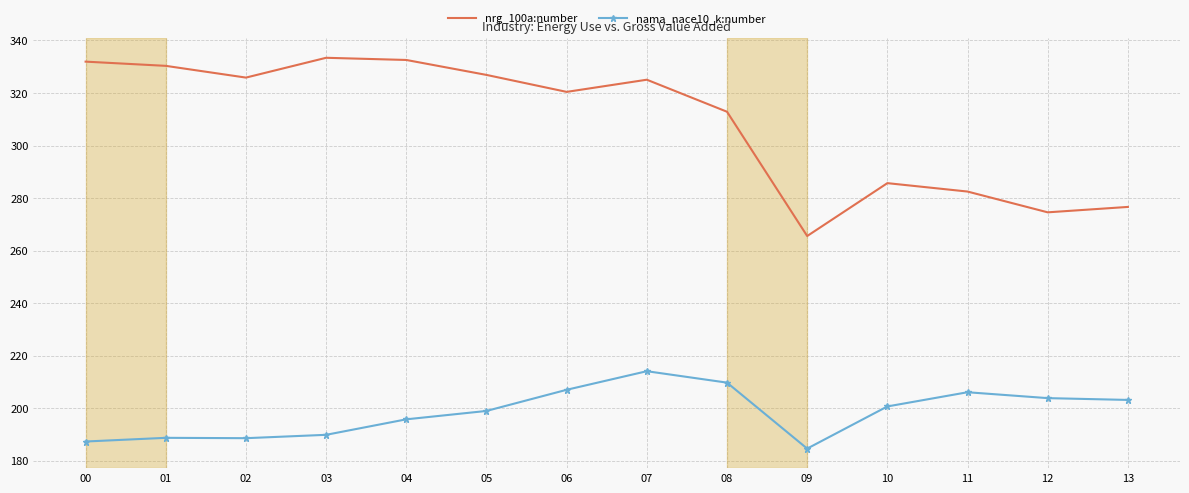

True or false: nrg_100a:number and nama_nace10_k:number cross at least once.

False